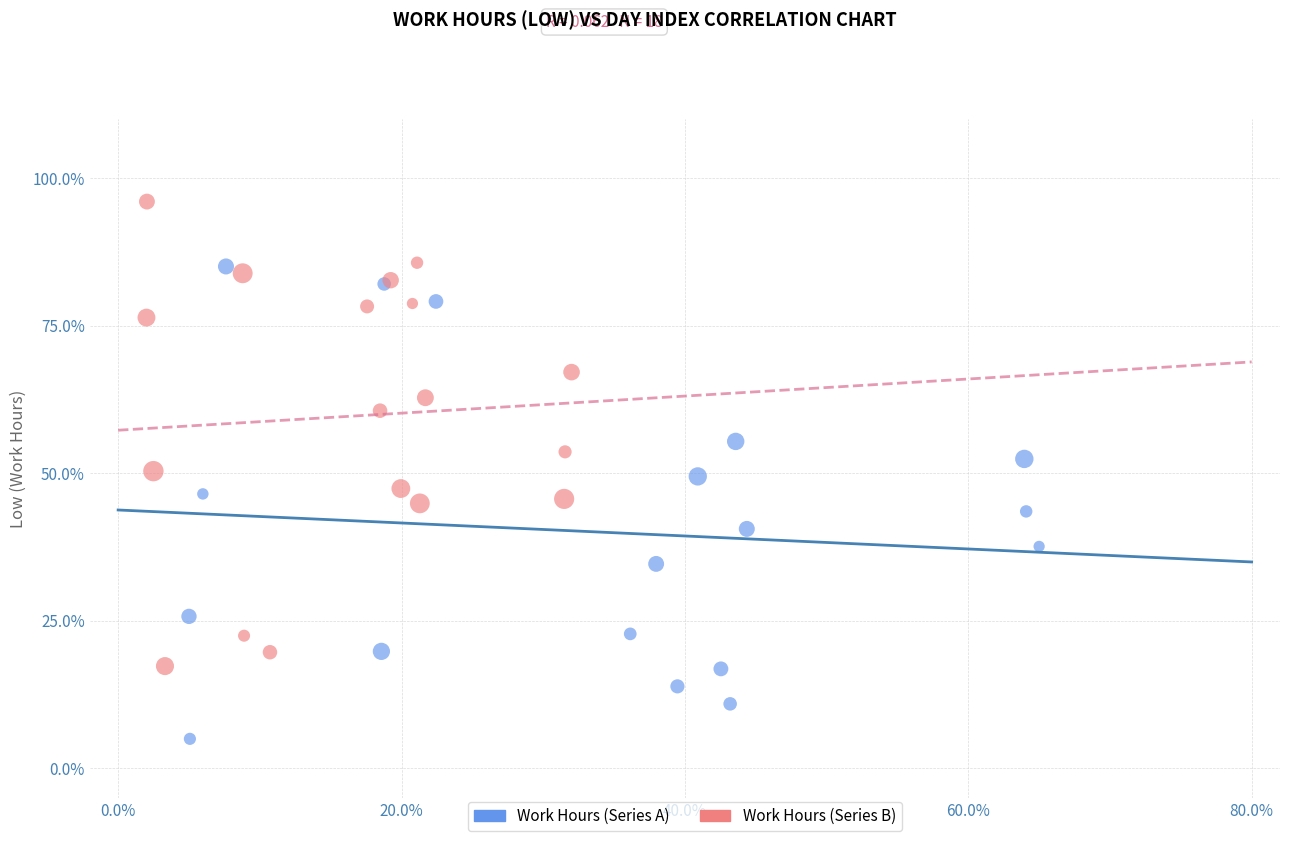

Which series contains the highest Y value?

Work Hours (Series B)